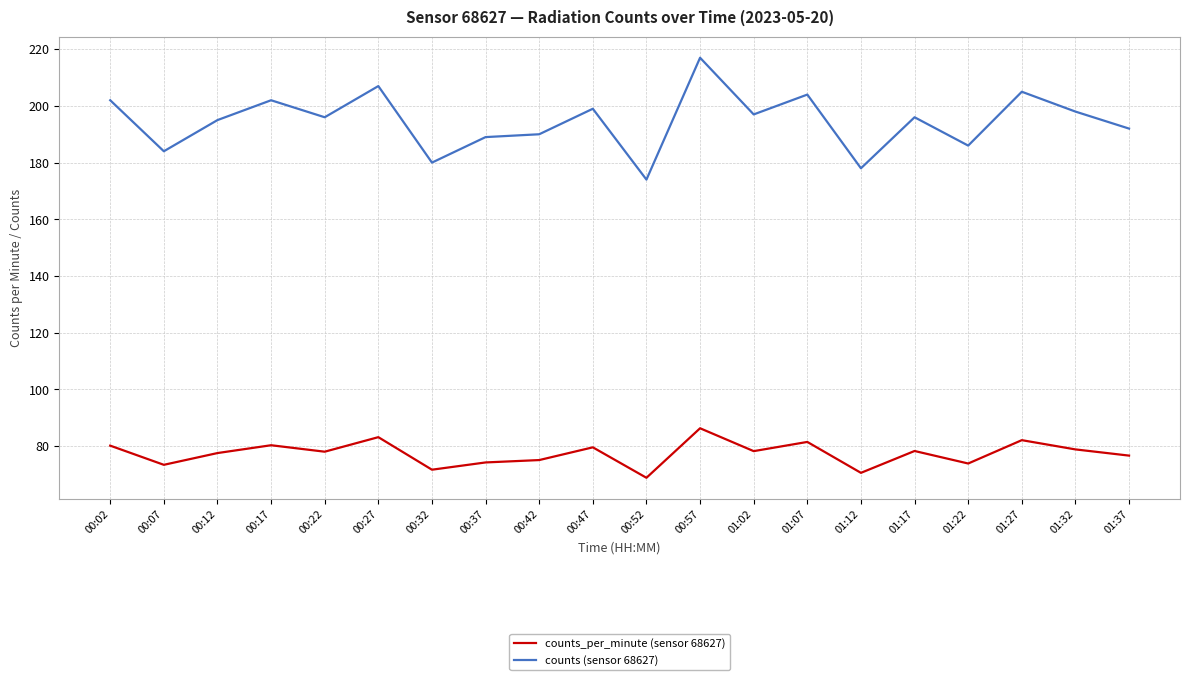

Read the counts (sensor 68627) value at 00:32.

180.0